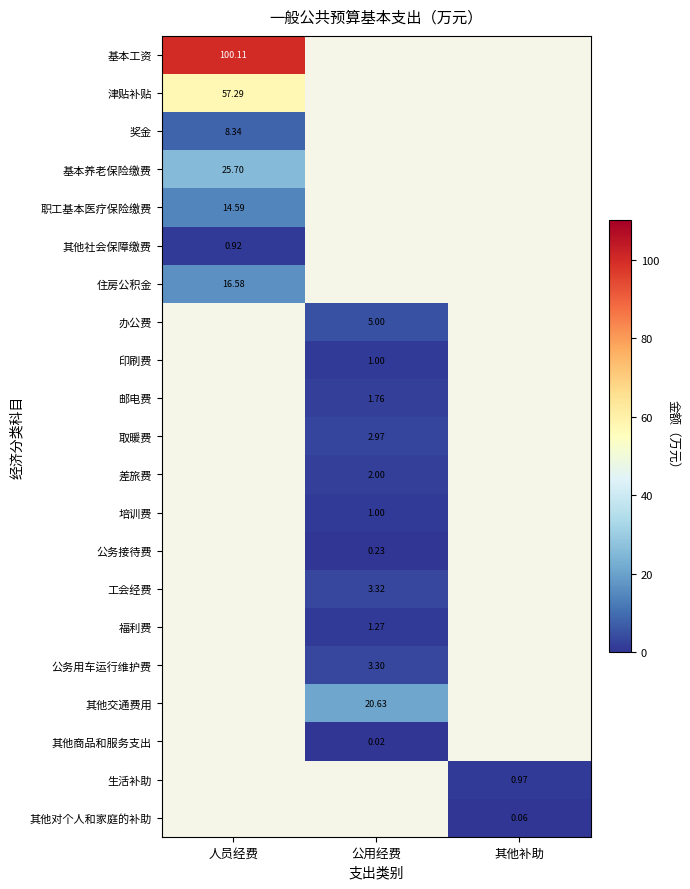

Which label corresponds to the smallest value in the chart?

公用经费